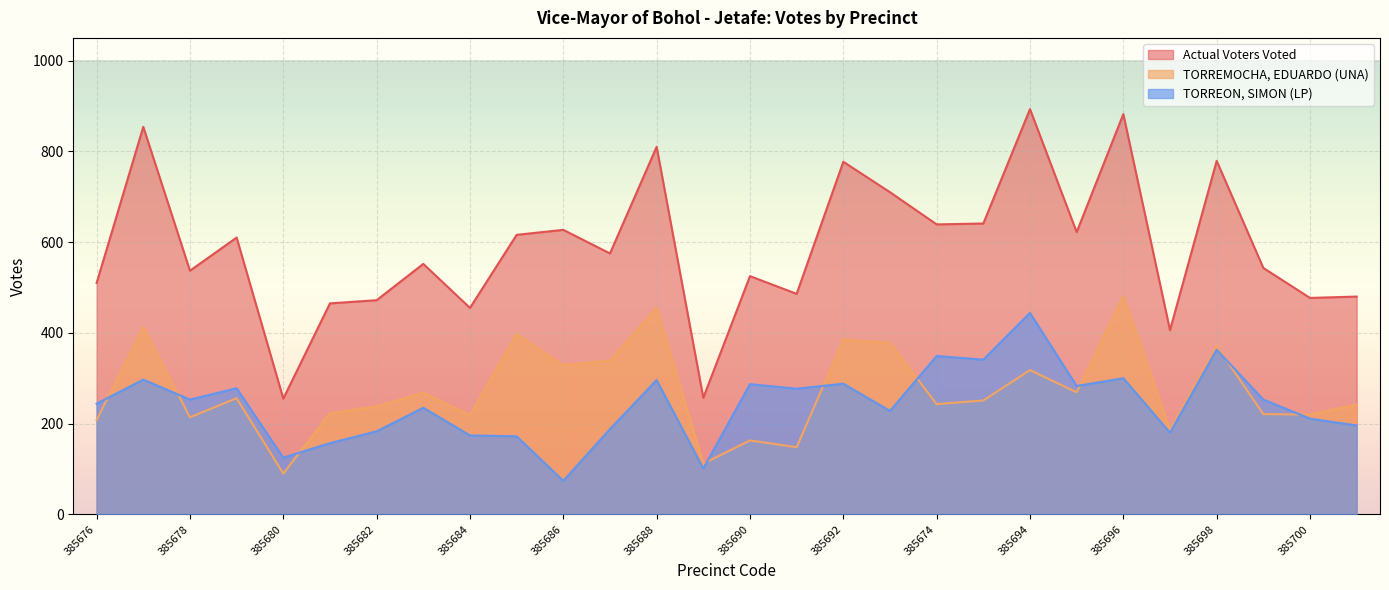

What is the difference between the highest and lowest values at 385682?

289